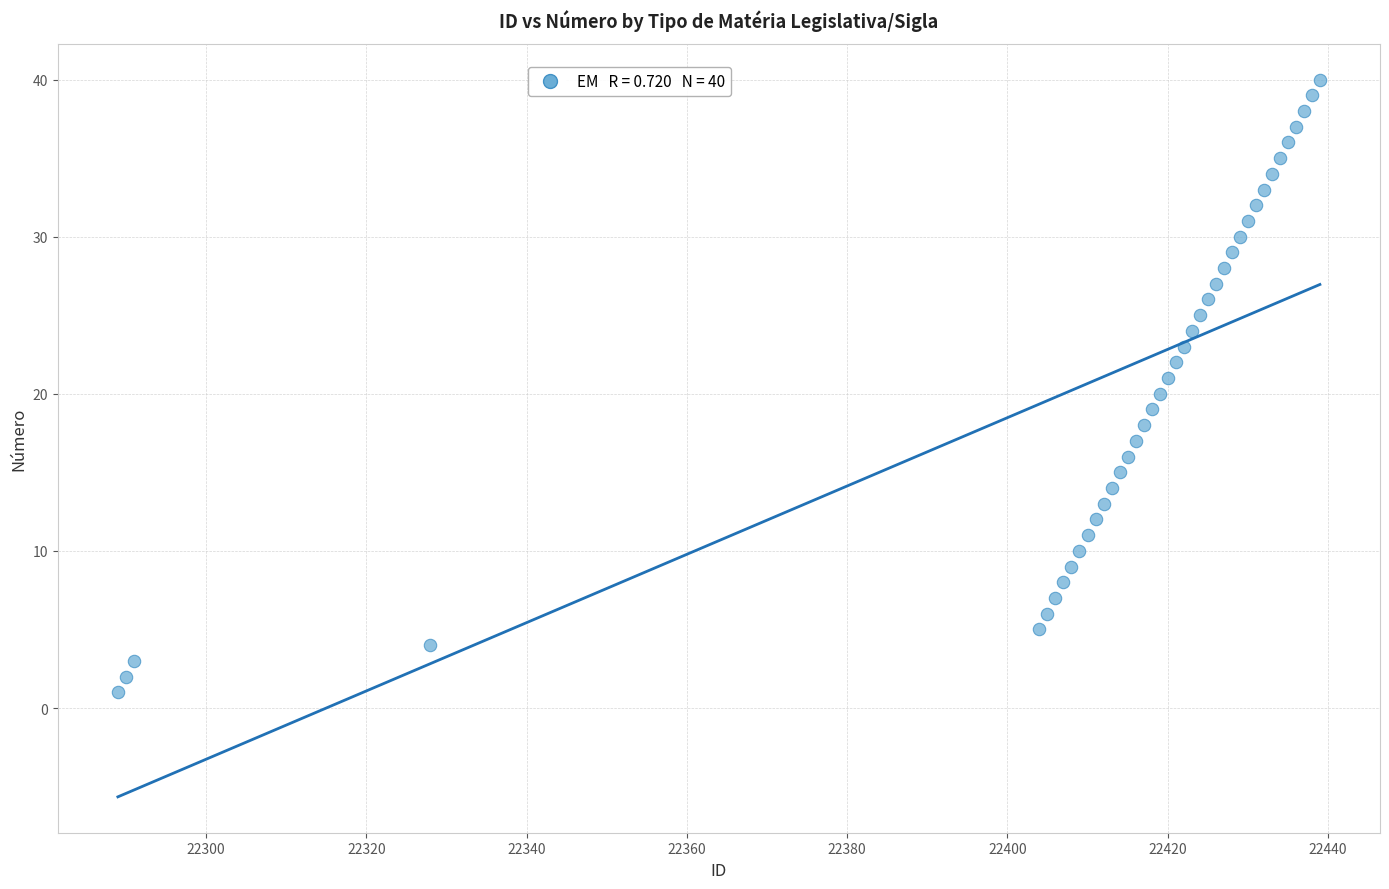

What is the range of Y values (max minus min)?

39